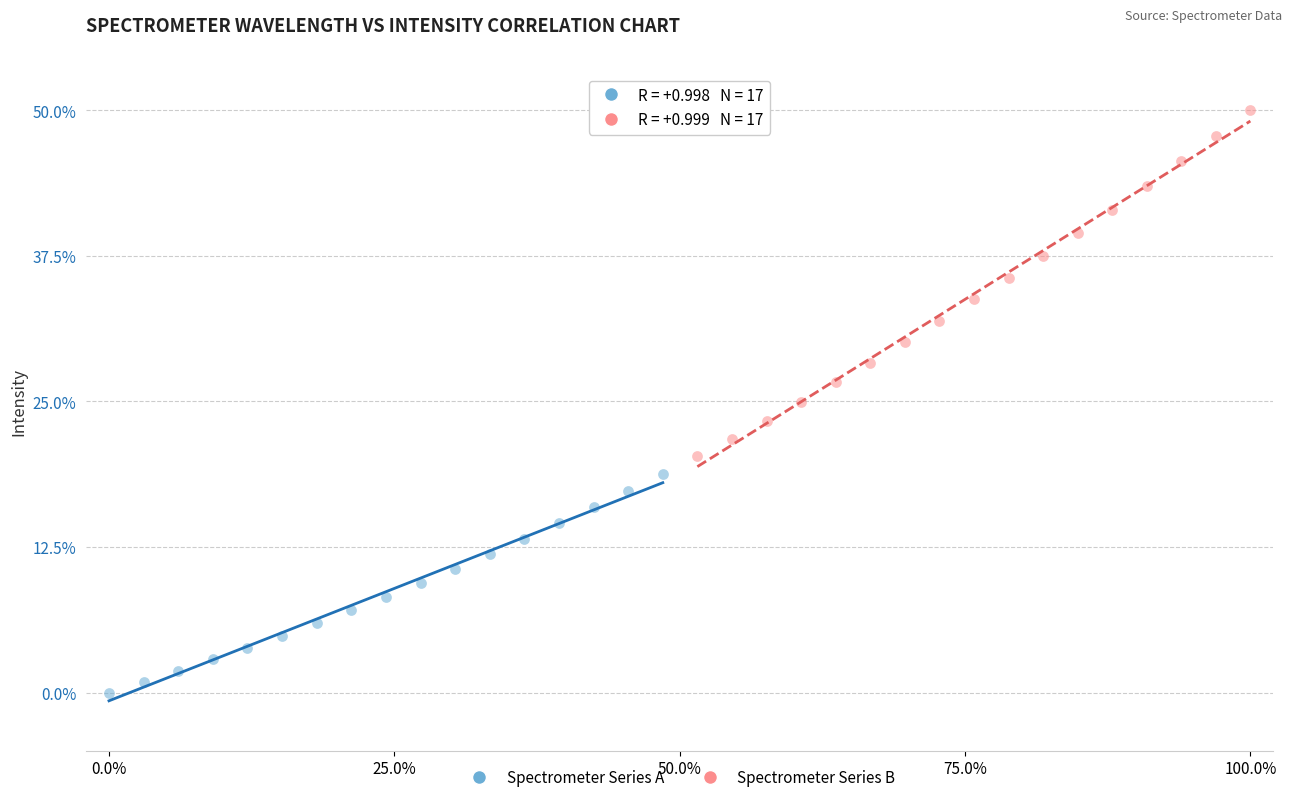

Which series has the widest spread of Y values?

Spectrometer Series B